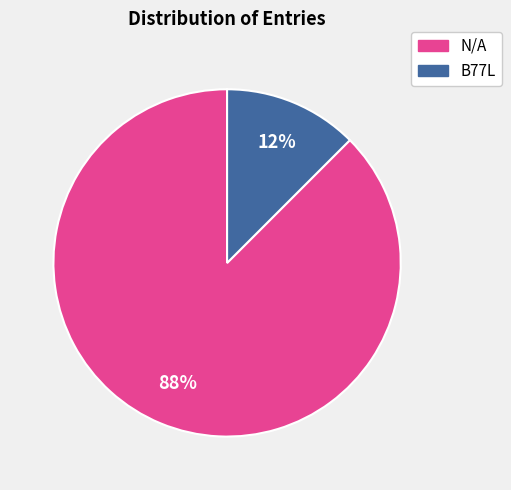

Does any single category account for the majority?

Yes